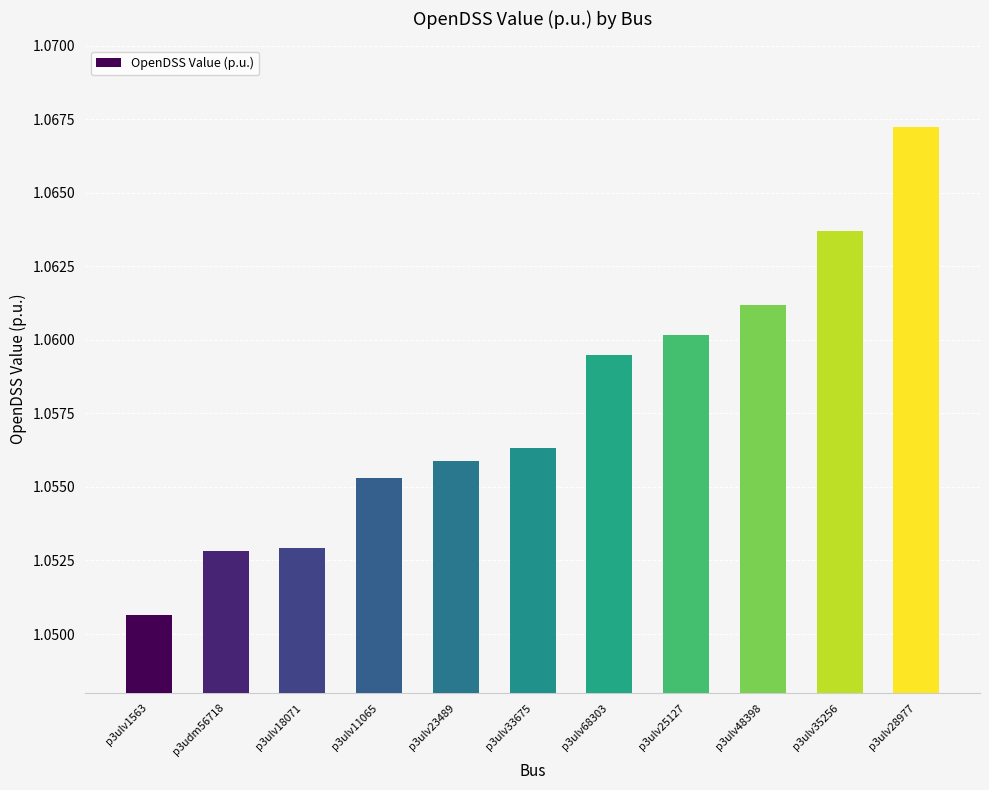

Approximately how many times larger is the value at p3ulv35256 compared to p3ulv1563?

1.0